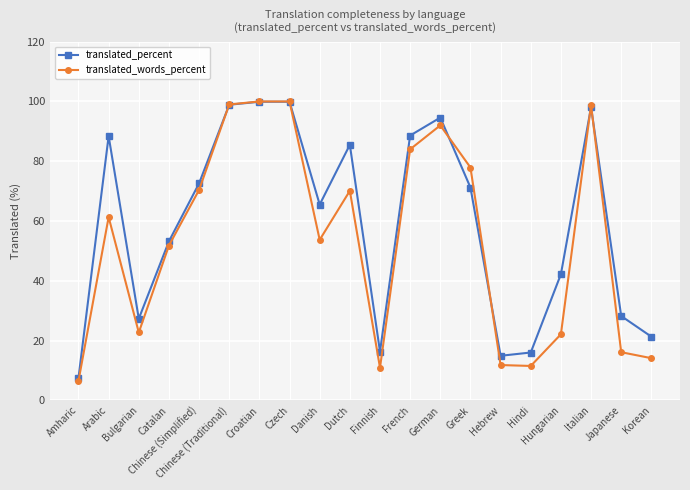

How many lines are shown in the chart?

2